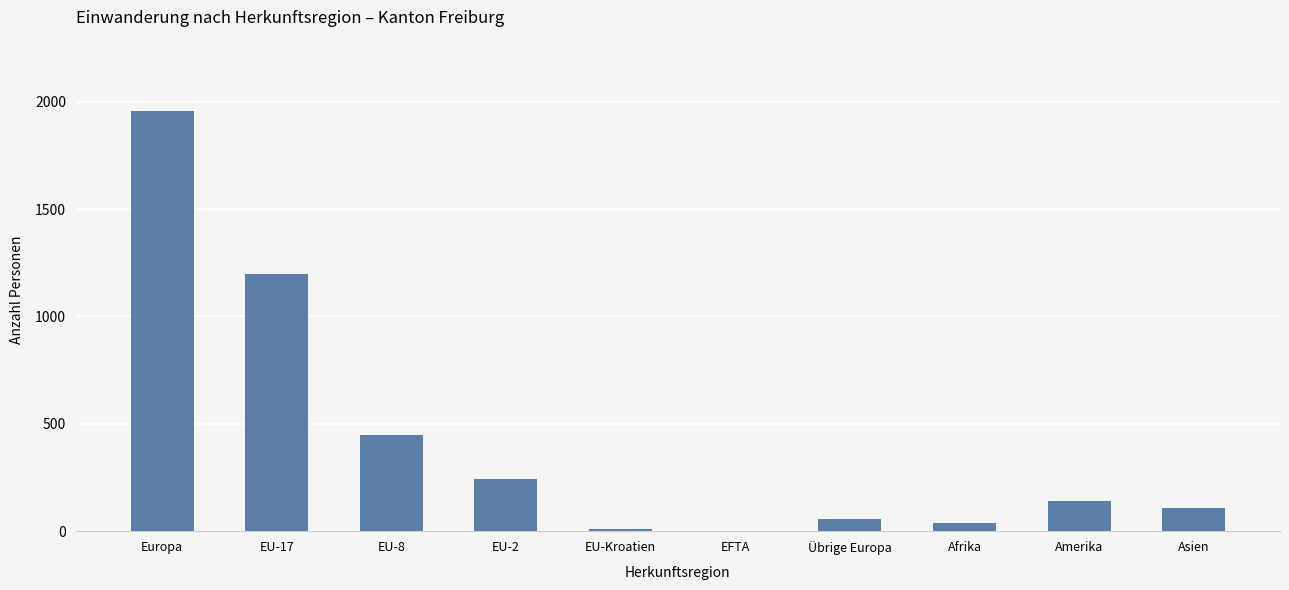

How many data points does each series have?

10